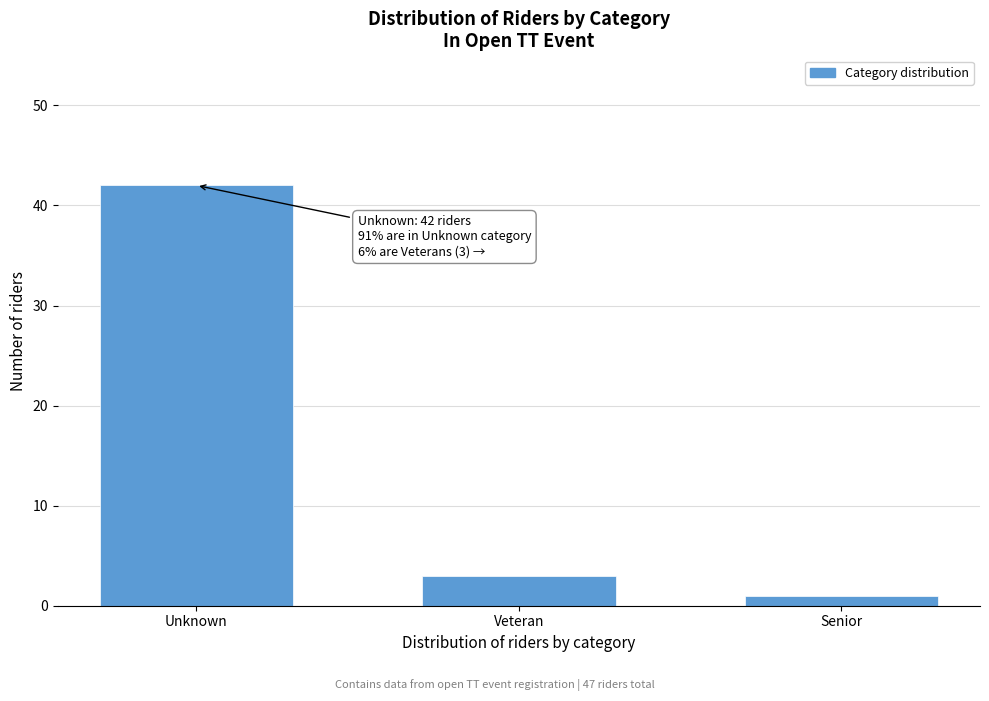

Reading right to left, transcribe all the data shown in this chart.

1	3	42